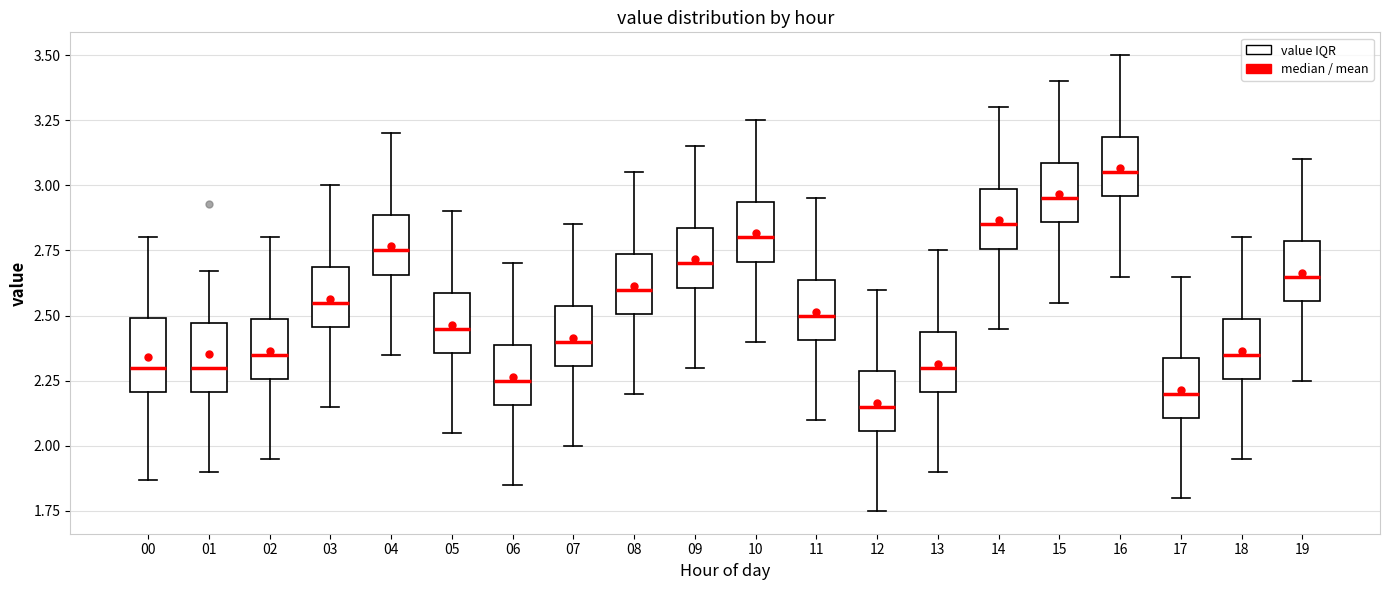

Reading left to right, transcribe this box plot: for each box, give where its median line is, the range the box spans, and where its two whiskers end, as read against the y-axis. The values are not printed on the chart, so give them approximately, as read against the axis.

00: median 2.30, box 2.20 to 2.50, whiskers 1.85 to 2.80
01: median 2.30, box 2.20 to 2.45, whiskers 1.90 to 2.65
02: median 2.35, box 2.25 to 2.50, whiskers 1.95 to 2.80
03: median 2.55, box 2.45 to 2.70, whiskers 2.15 to 3.00
04: median 2.75, box 2.65 to 2.90, whiskers 2.35 to 3.20
05: median 2.45, box 2.35 to 2.60, whiskers 2.05 to 2.90
06: median 2.25, box 2.15 to 2.40, whiskers 1.85 to 2.70
07: median 2.40, box 2.30 to 2.55, whiskers 2.00 to 2.85
08: median 2.60, box 2.50 to 2.75, whiskers 2.20 to 3.05
09: median 2.70, box 2.60 to 2.85, whiskers 2.30 to 3.15
10: median 2.80, box 2.70 to 2.95, whiskers 2.40 to 3.25
11: median 2.50, box 2.40 to 2.65, whiskers 2.10 to 2.95
12: median 2.15, box 2.05 to 2.30, whiskers 1.75 to 2.60
13: median 2.30, box 2.20 to 2.45, whiskers 1.90 to 2.75
14: median 2.85, box 2.75 to 3.00, whiskers 2.45 to 3.30
15: median 2.95, box 2.85 to 3.10, whiskers 2.55 to 3.40
16: median 3.05, box 2.95 to 3.20, whiskers 2.65 to 3.50
17: median 2.20, box 2.10 to 2.35, whiskers 1.80 to 2.65
18: median 2.35, box 2.25 to 2.50, whiskers 1.95 to 2.80
19: median 2.65, box 2.55 to 2.80, whiskers 2.25 to 3.10